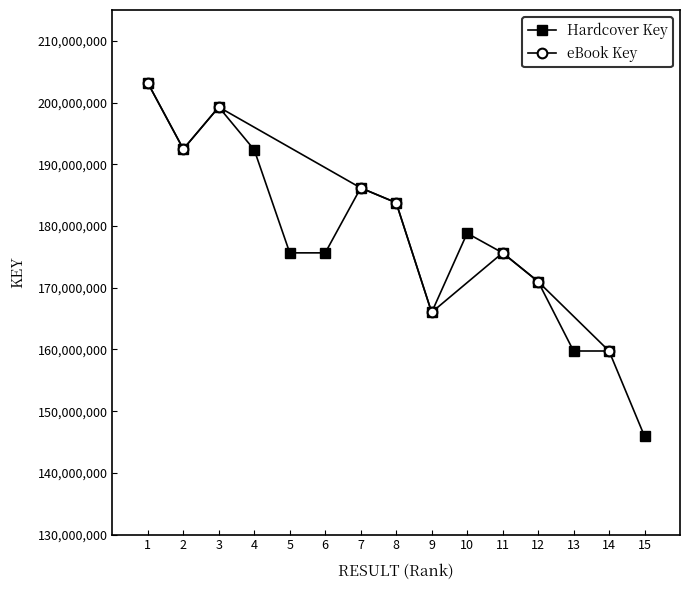

Read the value at 11.

175652406